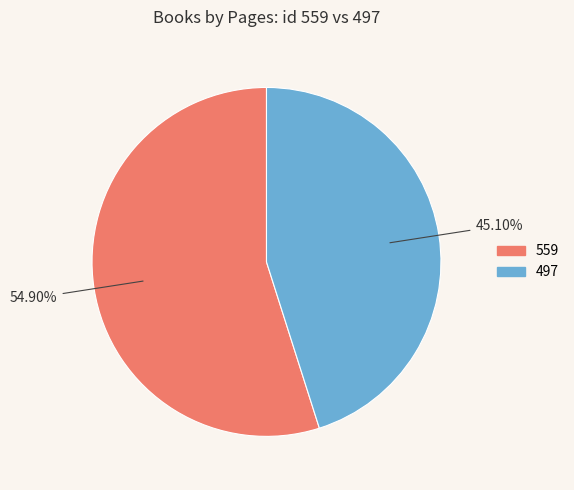

What percentage is the 559 slice, to the nearest percent?

55%